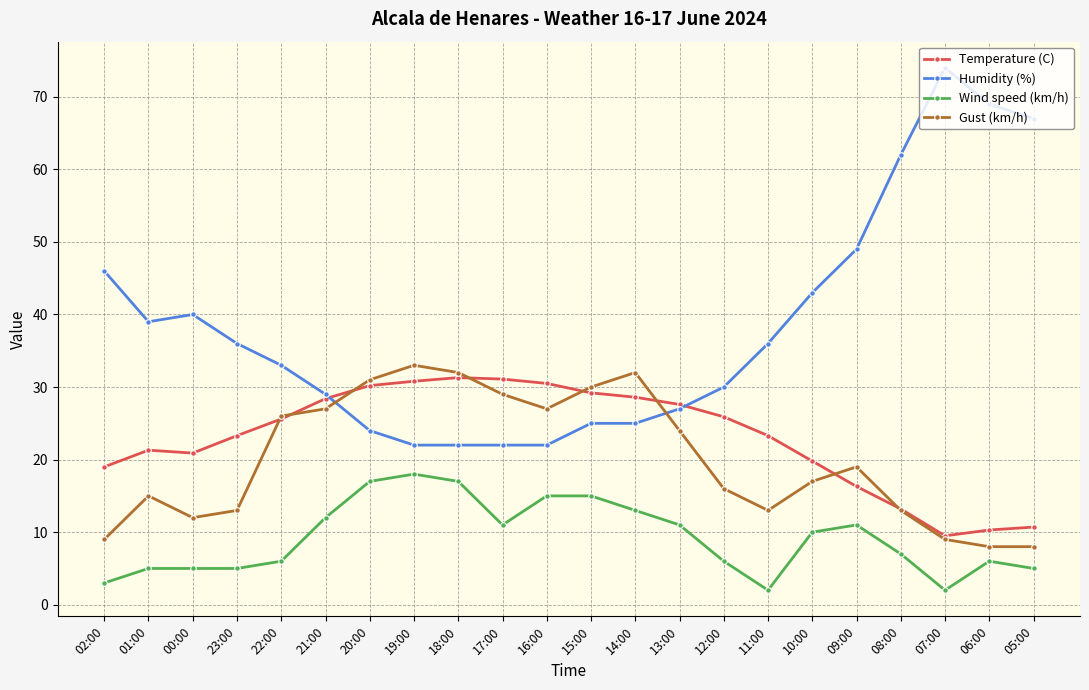

What position from the left is 05:00?

22